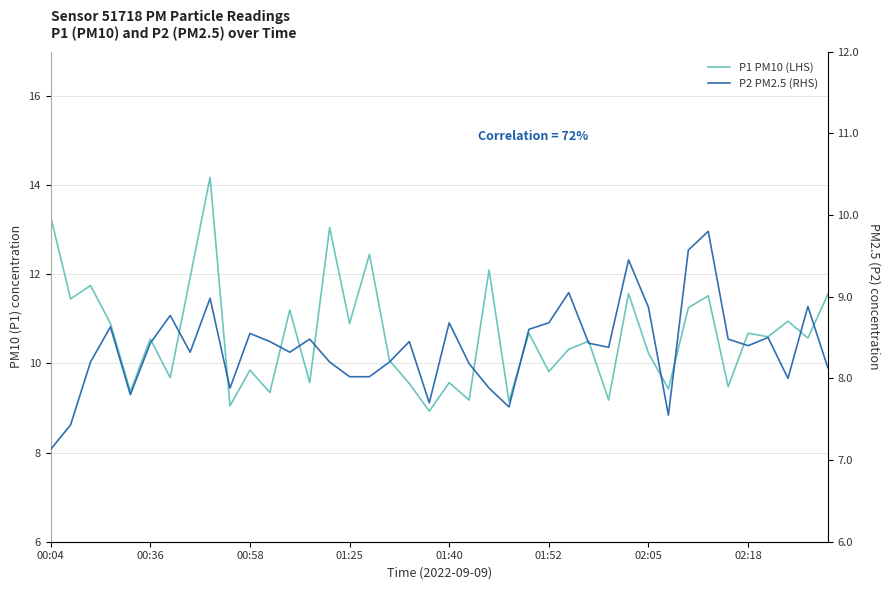

At which label does P1 PM10 (LHS) first exceed 10?

00:04